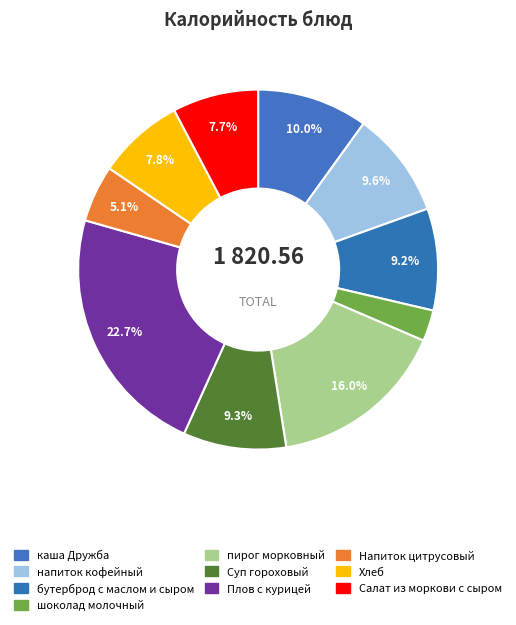

Count the number of slices in the pie.

10